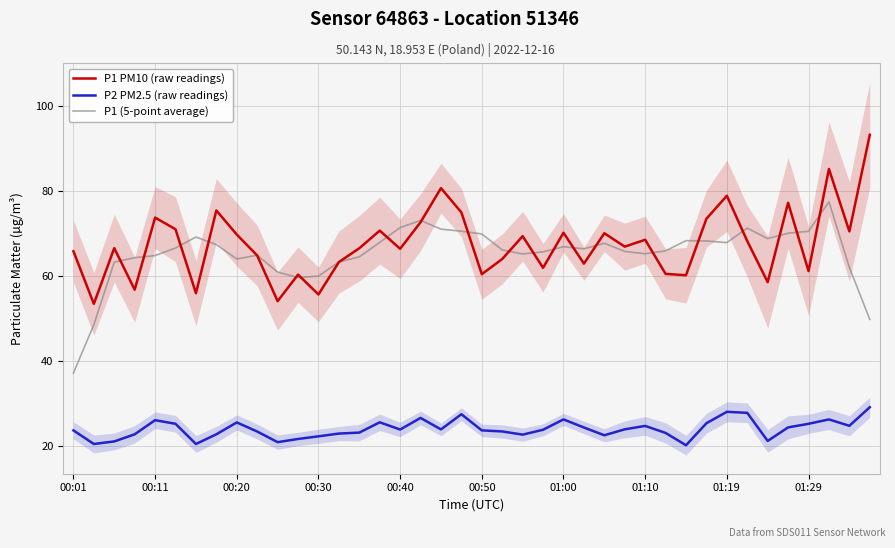

True or false: P2 PM2.5 (raw readings) has a value of 42.6 at 00:11.

False